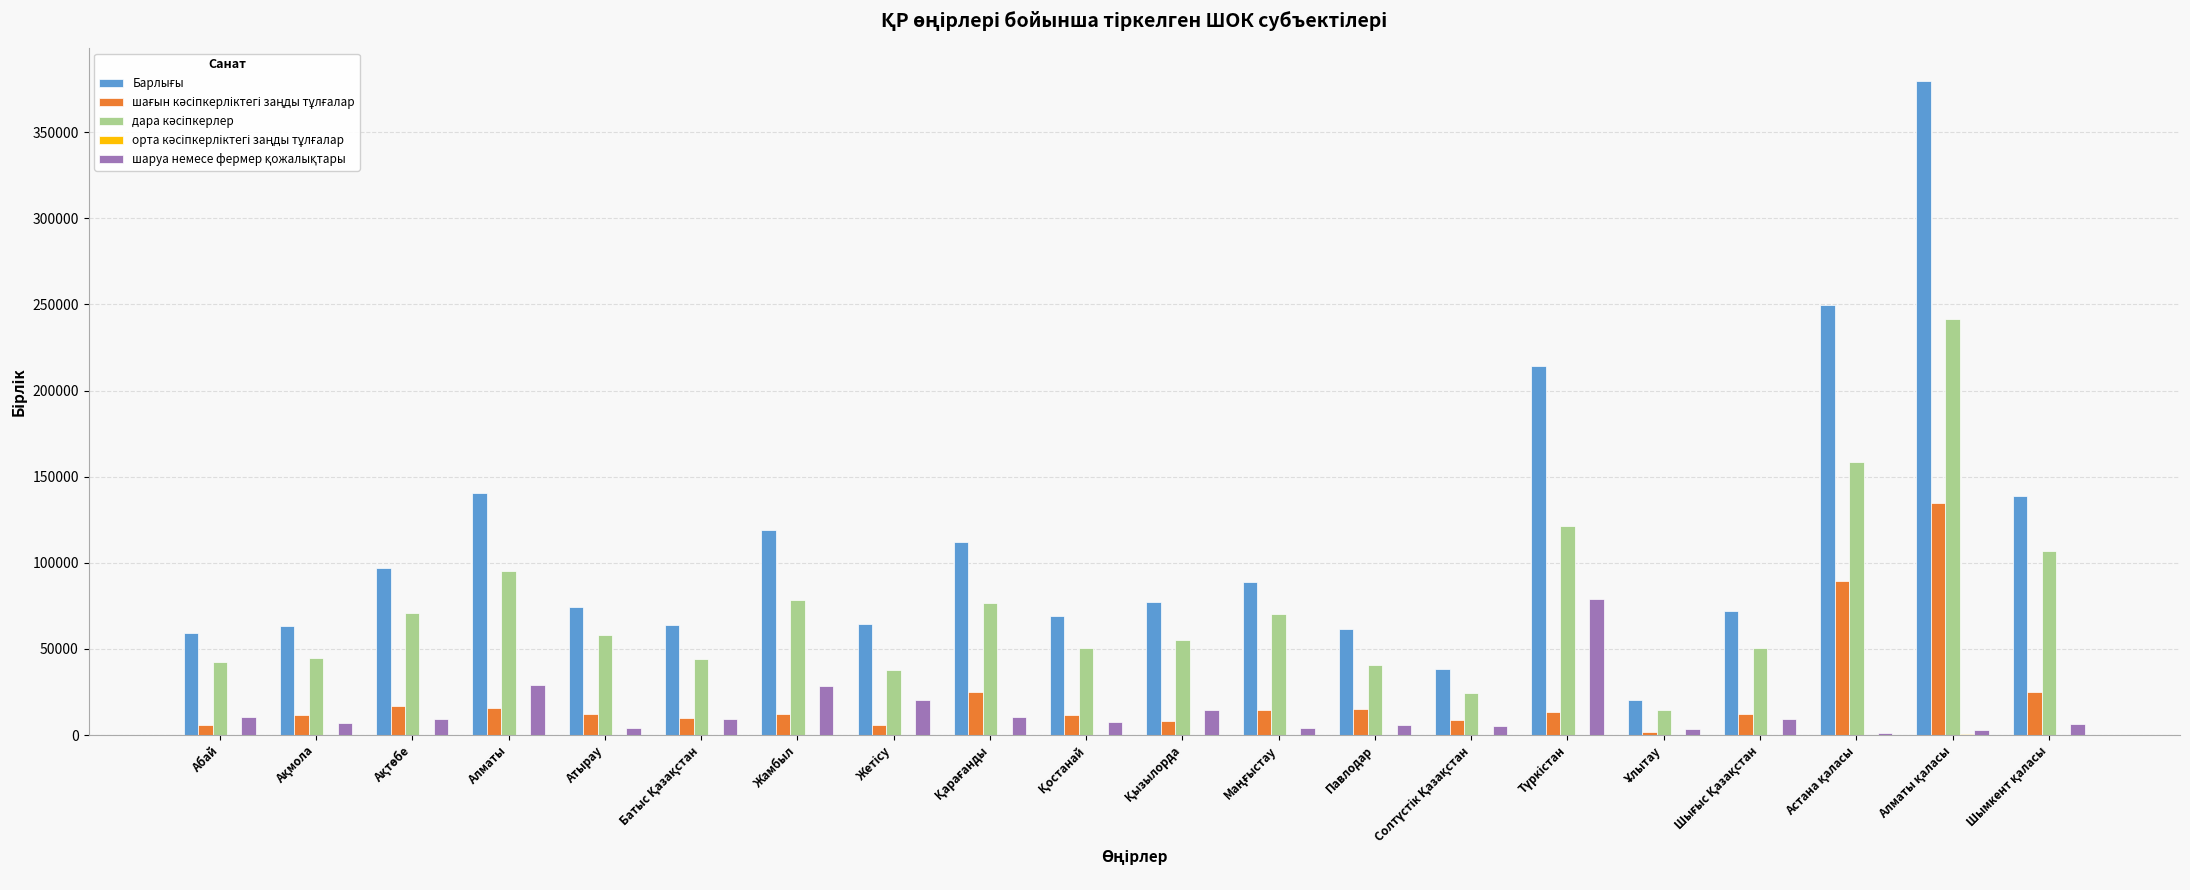

What is the greatest value displayed?

380001